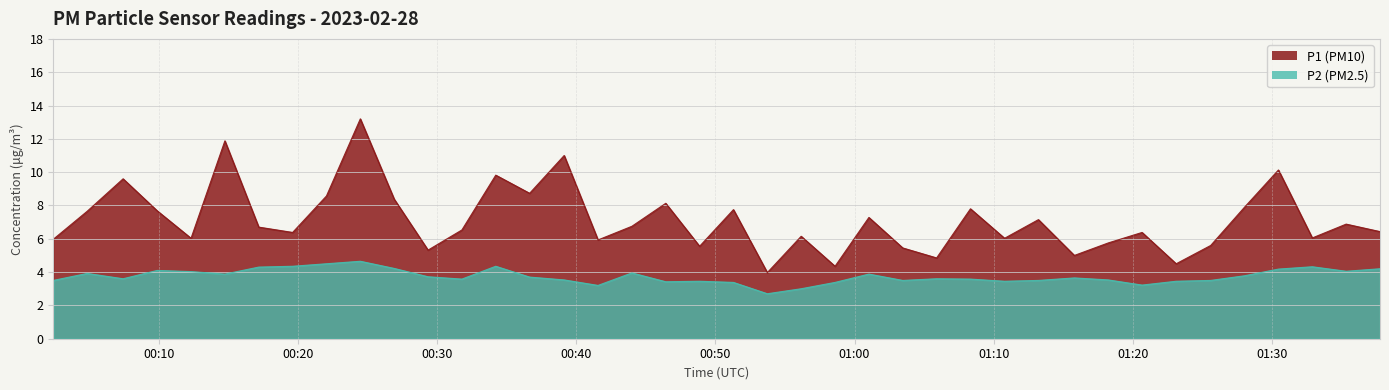

Count the number of categories in the chart.

40